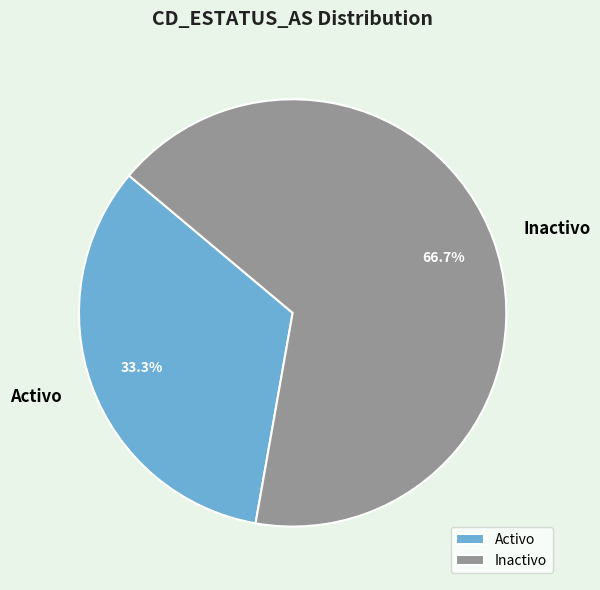

What is the smallest slice in the pie chart?

Activo